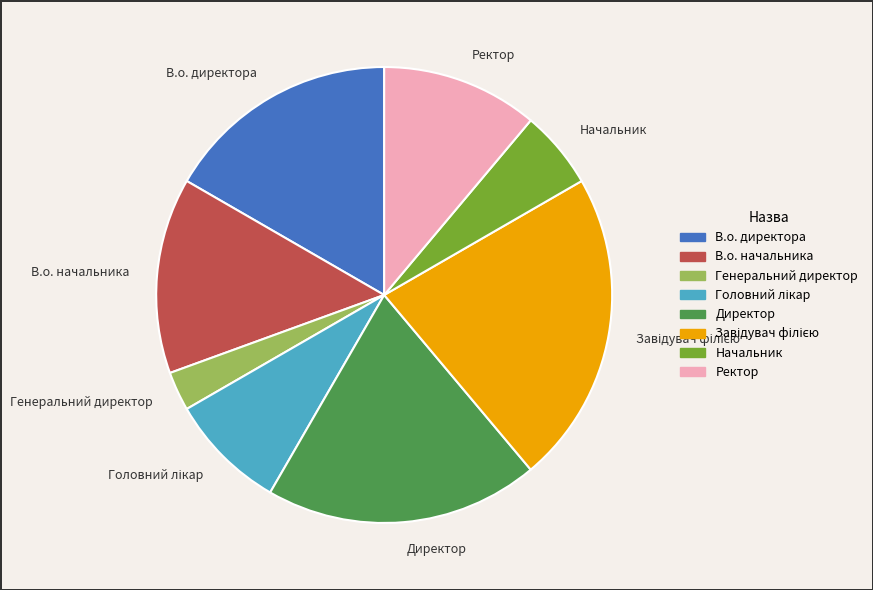

Does В.о. директора represent more than half of the total?

No